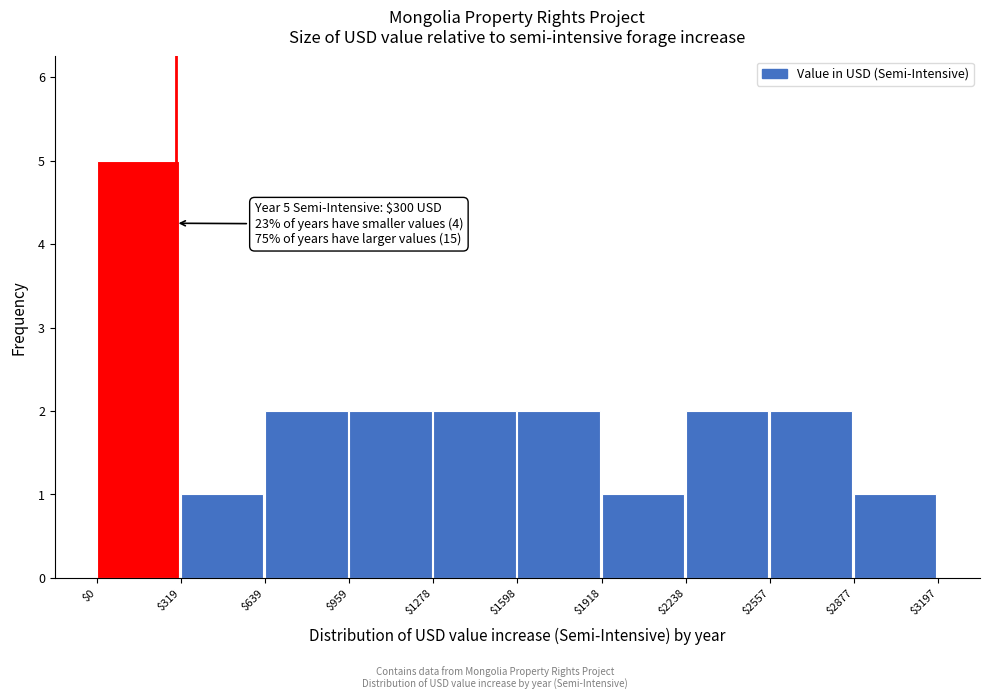

Over which range of the x-axis is the bar tallest?

$0 to $319